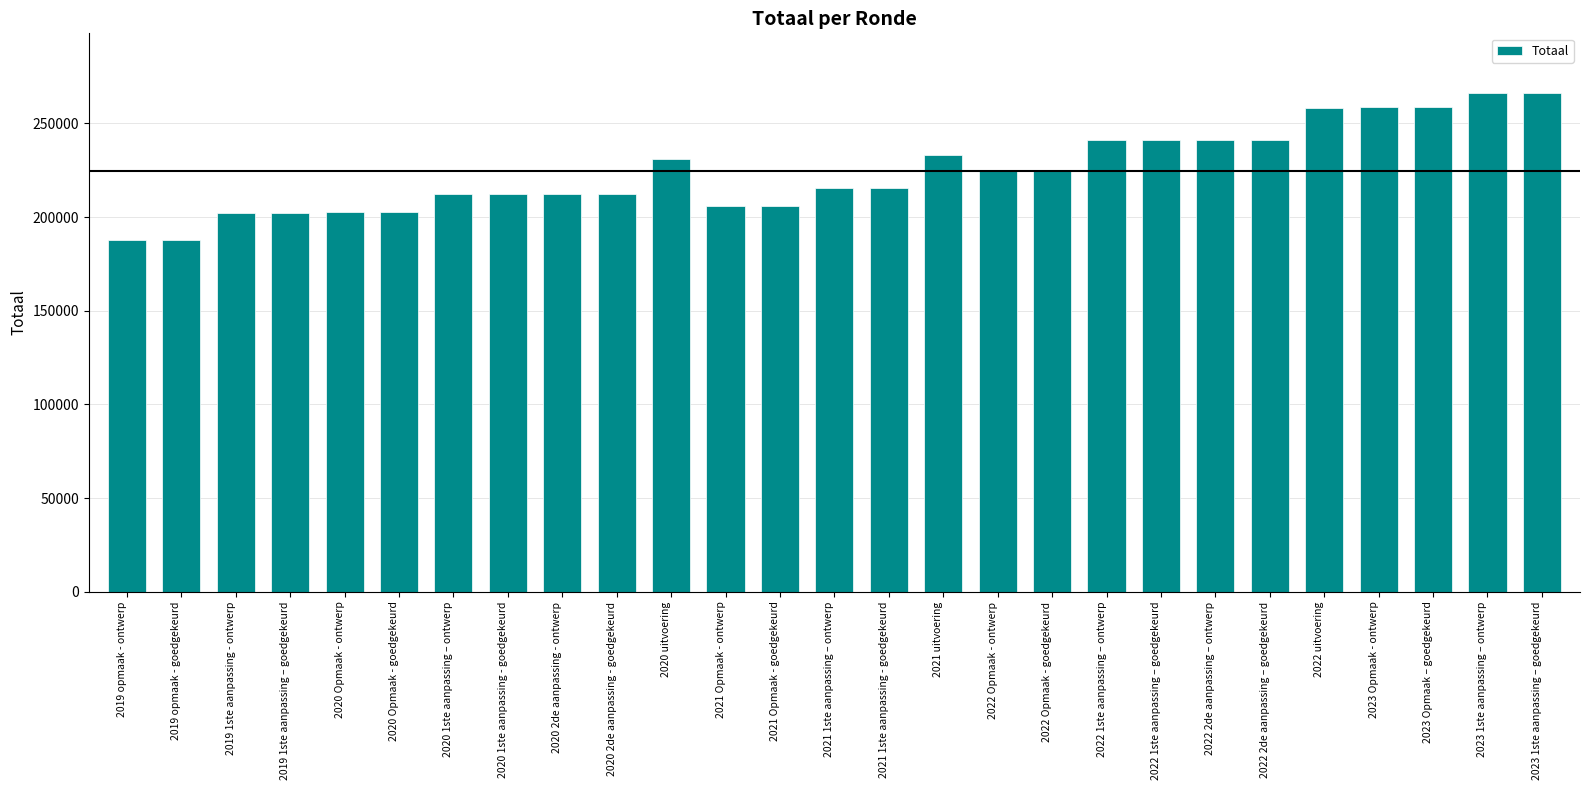

True or false: the data shows 241214 at 2022 1ste aanpassing – ontwerp.

True